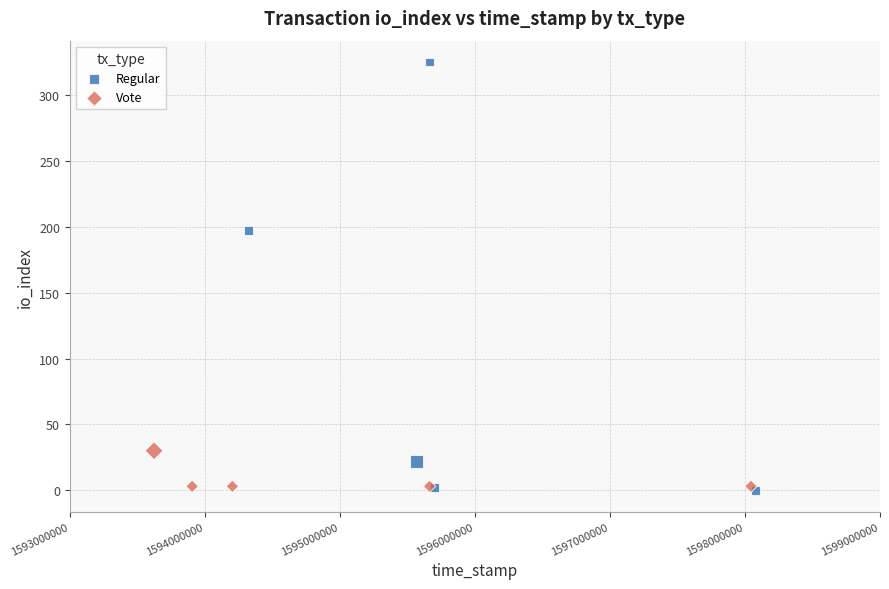

Which series contains the highest Y value?

Regular